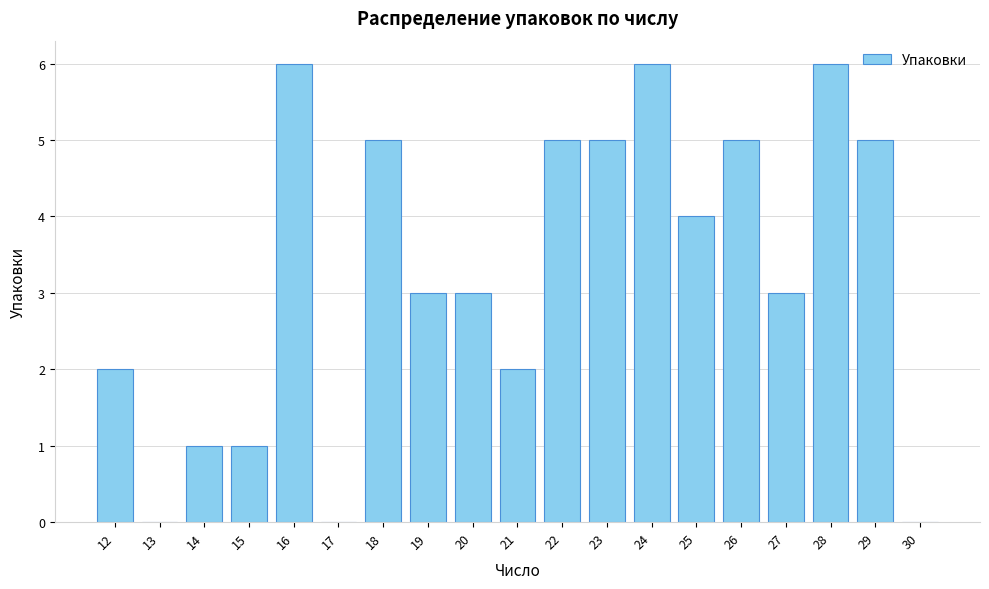

Reading left to right, transcribe all the data shown in this chart.

12=2	13=0	14=1	15=1	16=6	17=0	18=5	19=3	20=3	21=2	22=5	23=5	24=6	25=4	26=5	27=3	28=6	29=5	30=0